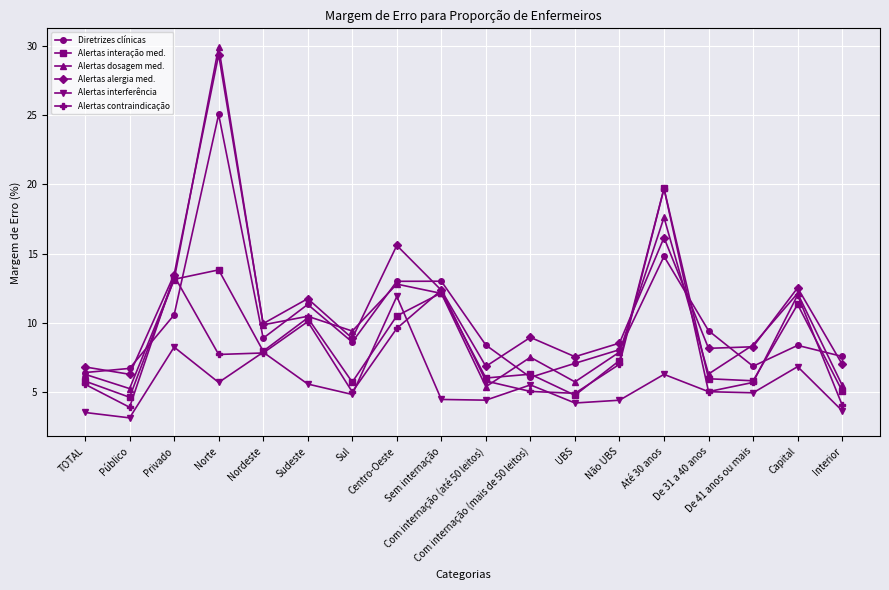

Does the chart have visible grid lines?

Yes